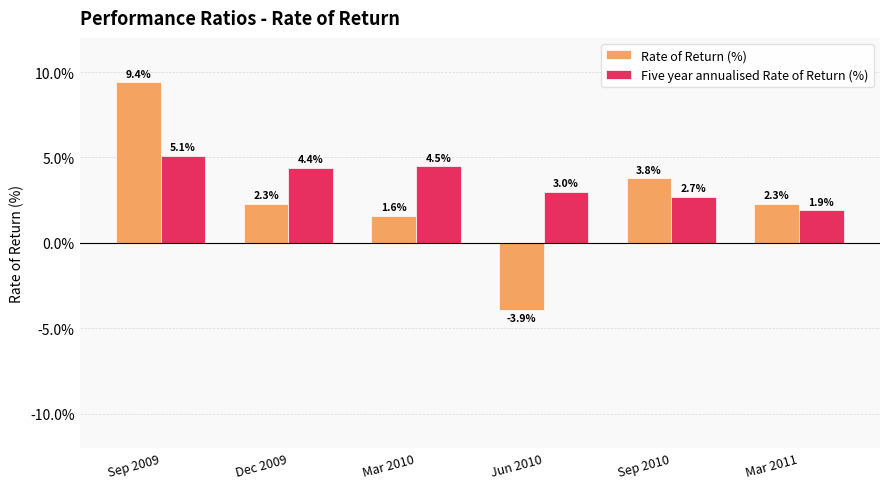

What are all the series names shown in the legend?

Rate of Return (%), Five year annualised Rate of Return (%)